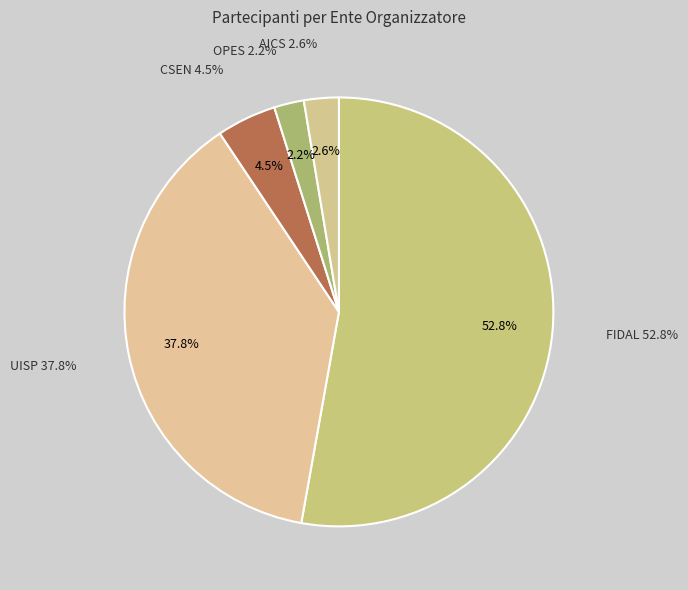

What is the total percentage of CSEN and UISP?

42.3%